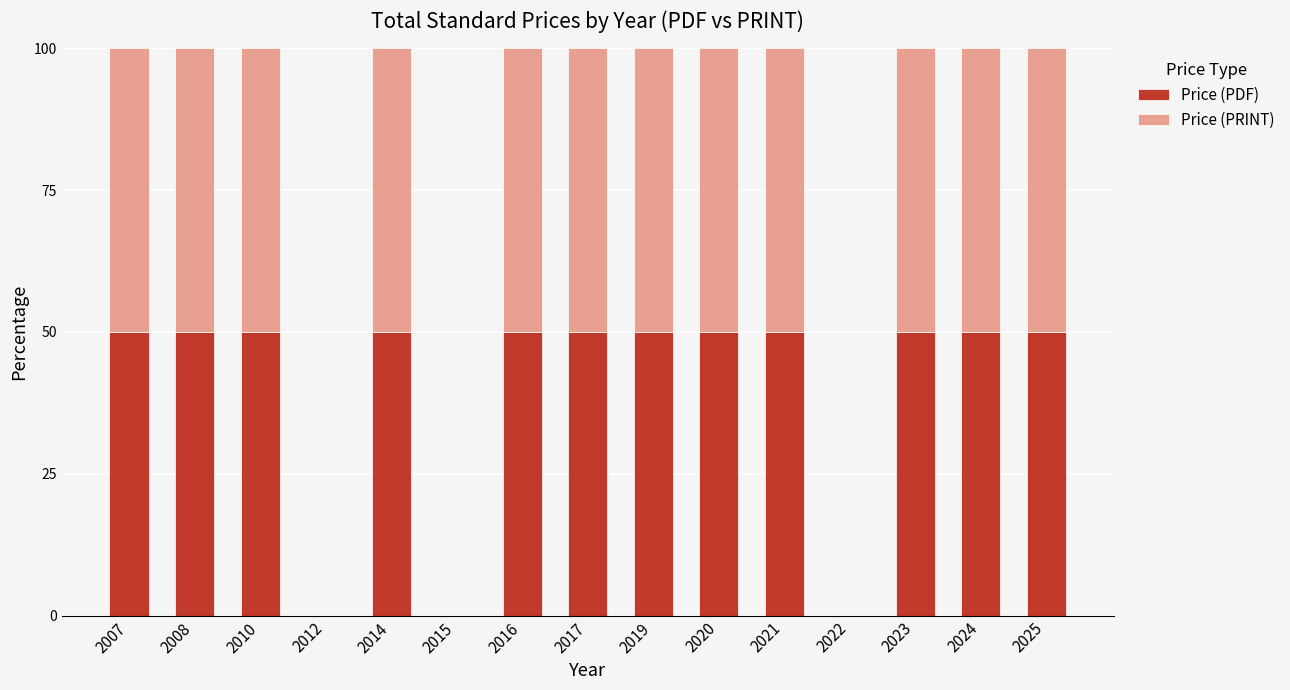

Is it true that Price (PDF) equals 50 at 2007?

True